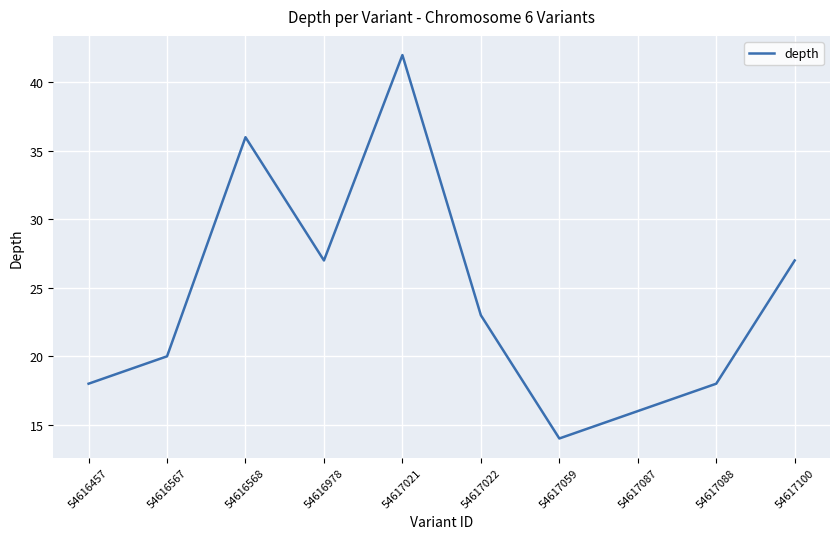

At which label does the data first exceed 23?

54616568